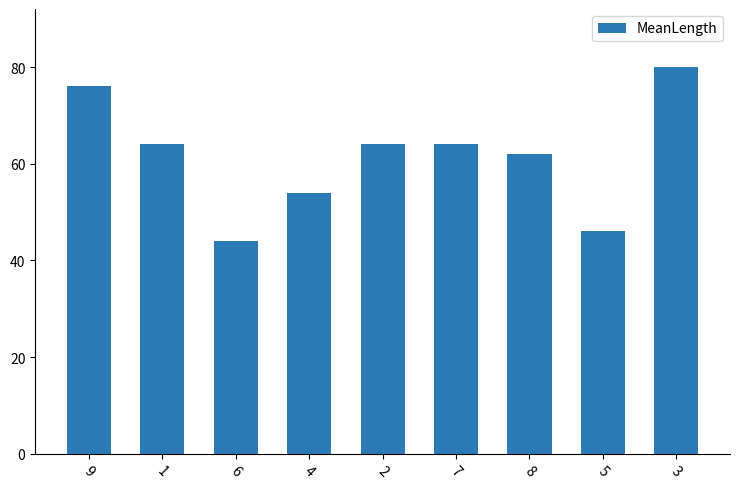

What is the difference between the maximum and minimum values?

36